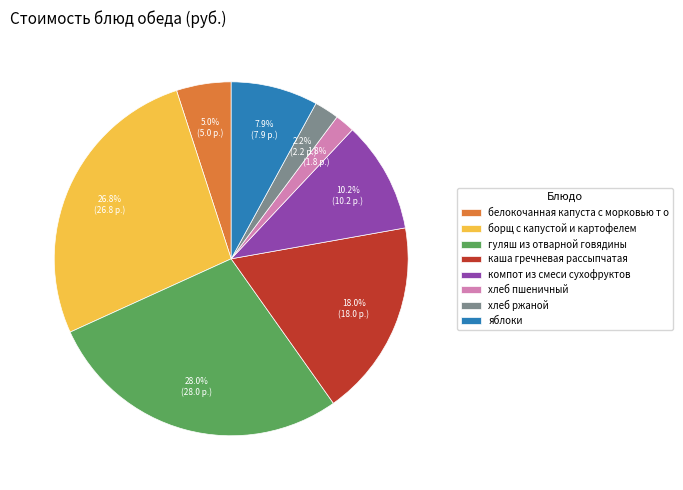

Is it true that борщ с капустой и картофелем is 27% of the pie?

True